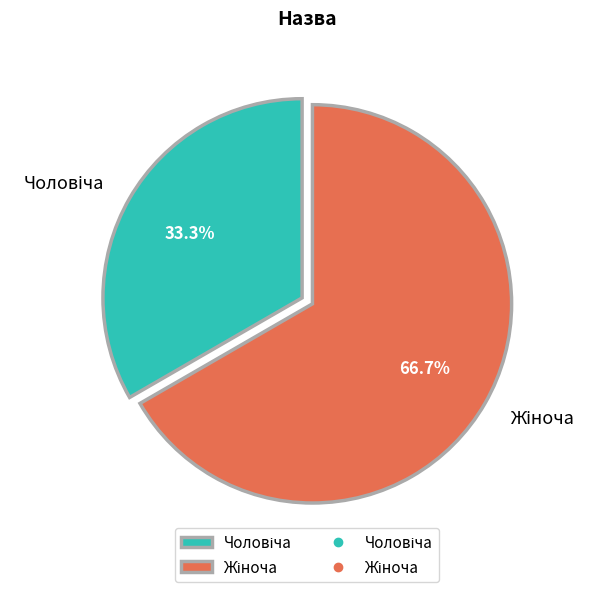

Is there a majority slice in this chart?

Yes